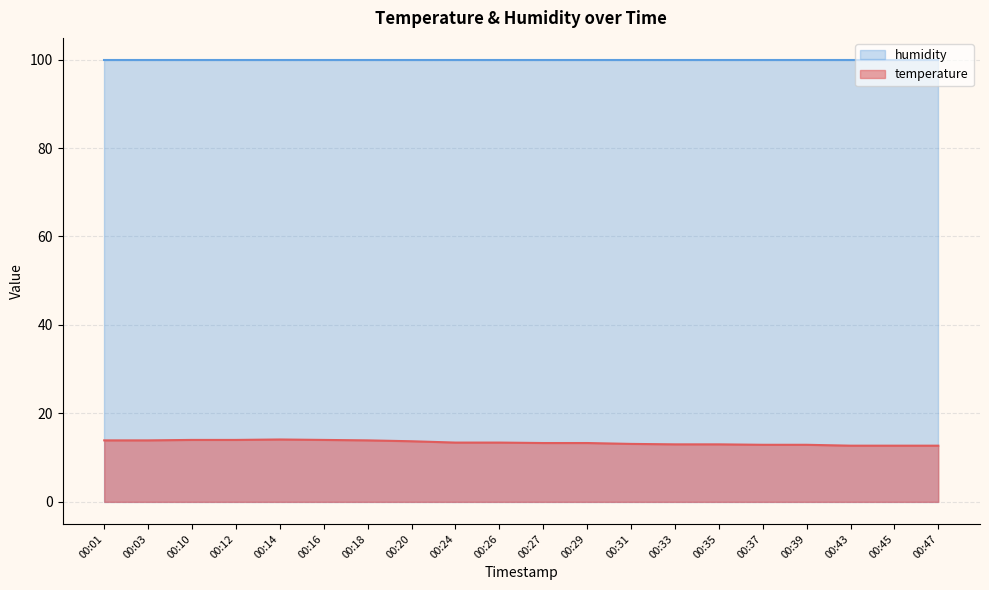

Approximately how many times larger is the value at 00:14 compared to 00:33?

1.1